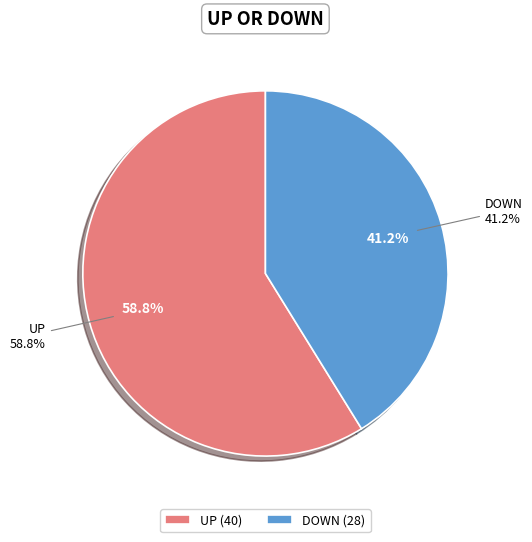

How many slices are in this pie chart?

2